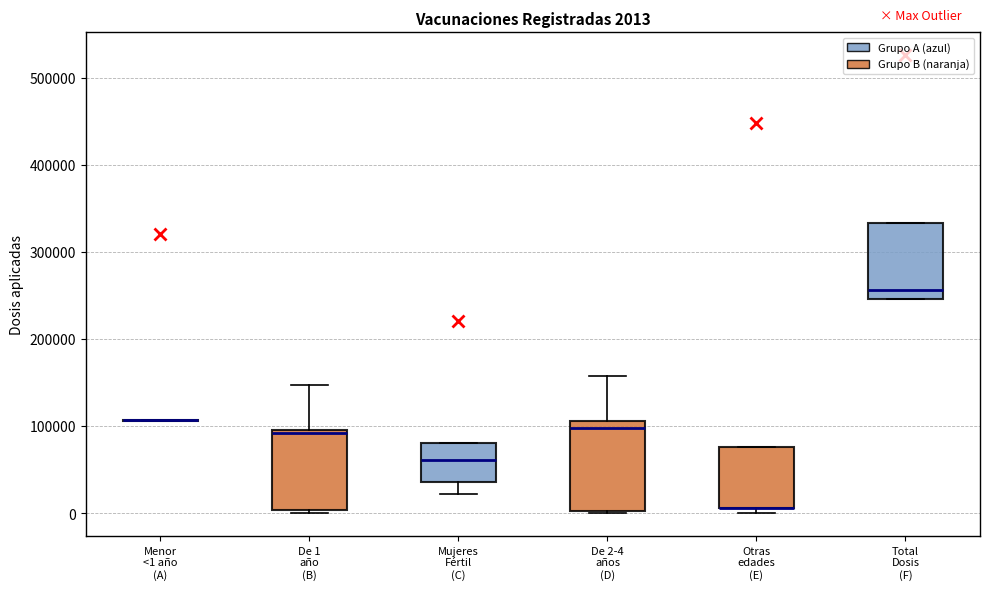

Which box is the tallest, from its lower edge to its upper edge?

De 2-4 años (D)